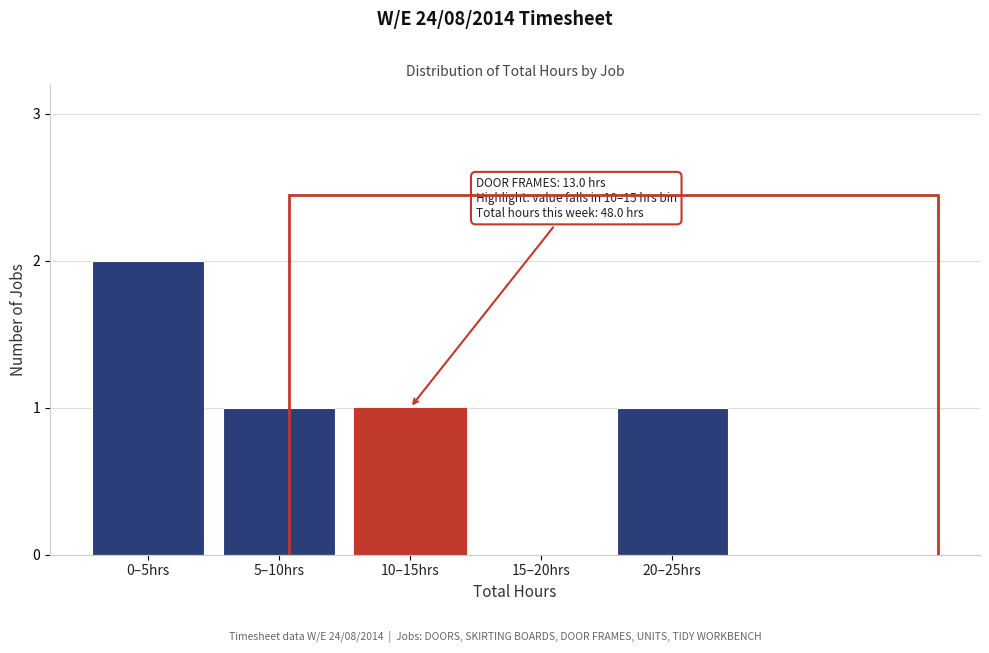

Reading left to right, extract all data points from this chart.

0–5hrs=2	5–10hrs=1	10–15hrs=1	15–20hrs=0	20–25hrs=1